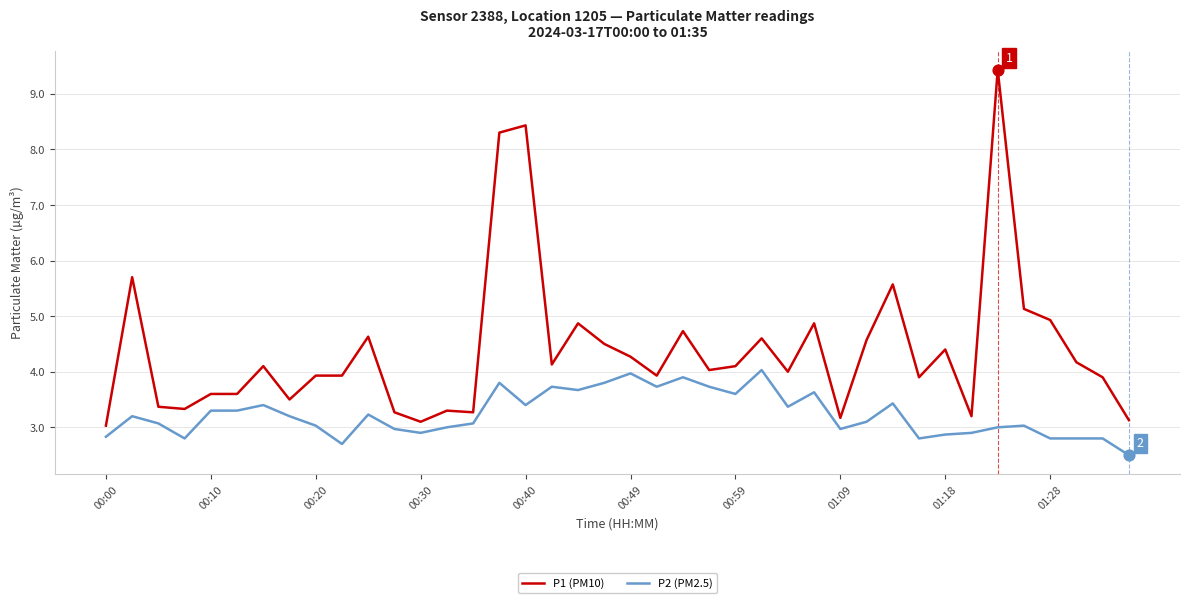

Which series has the largest total across all categories?

P1 (PM10)